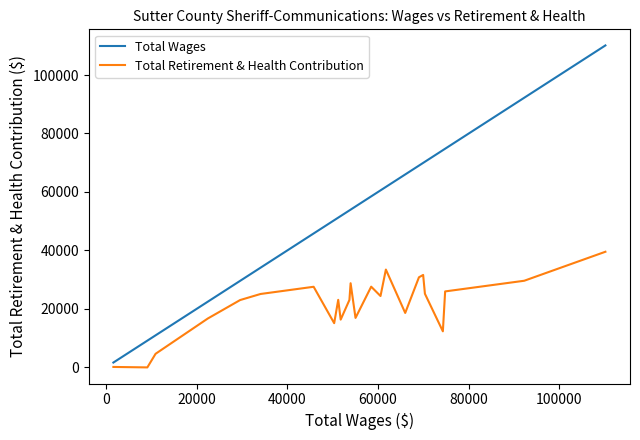

Which series has the largest total across all categories?

Total Wages